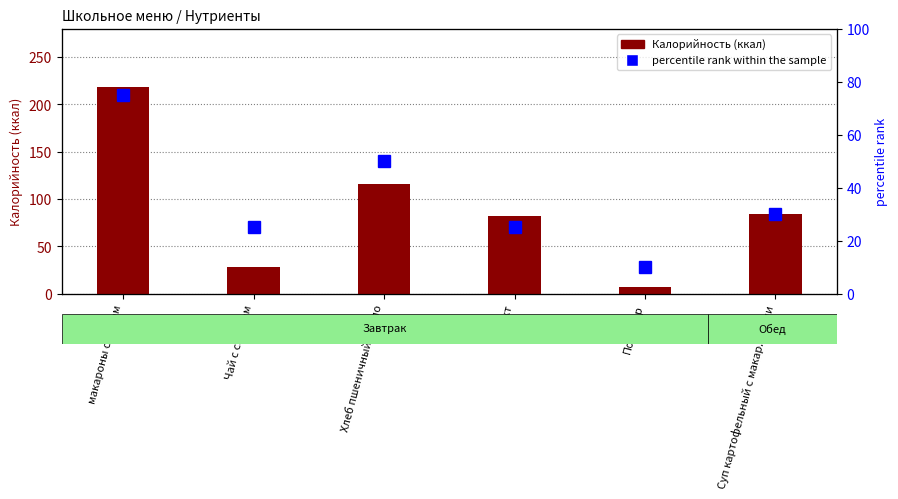

How many values in the Калорийность (ккал) series are below 83?

3